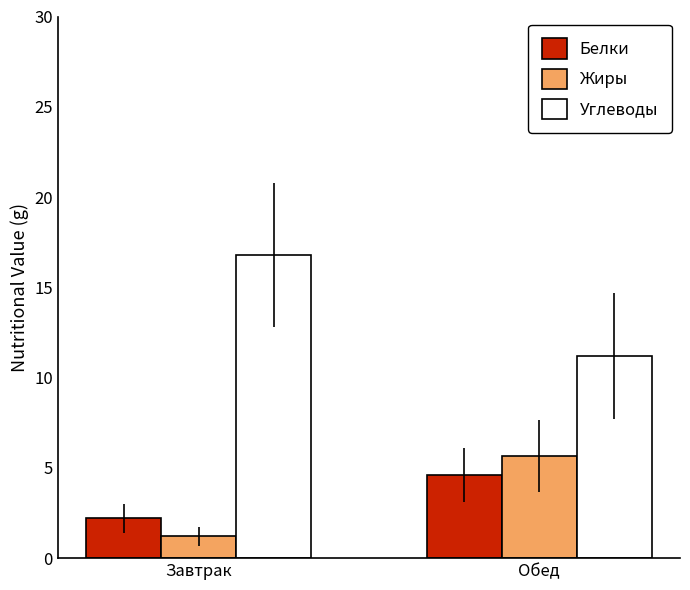

What value does the Углеводы series have at Обед?

11.2